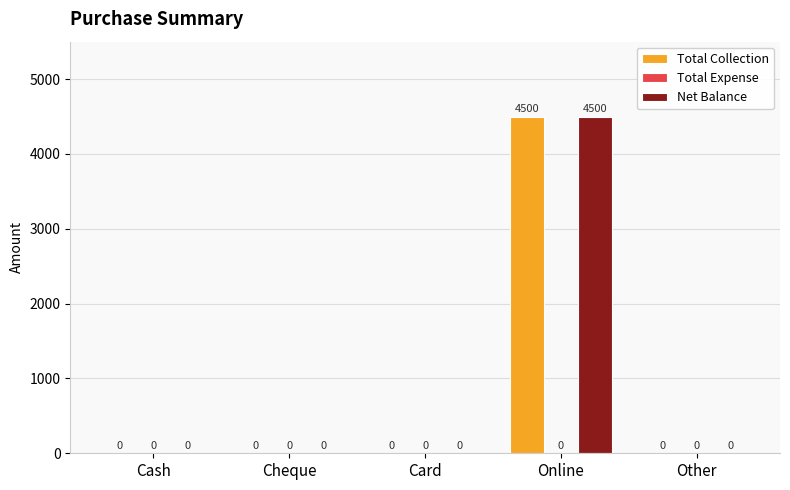

How many data points in Net Balance are above 0?

1